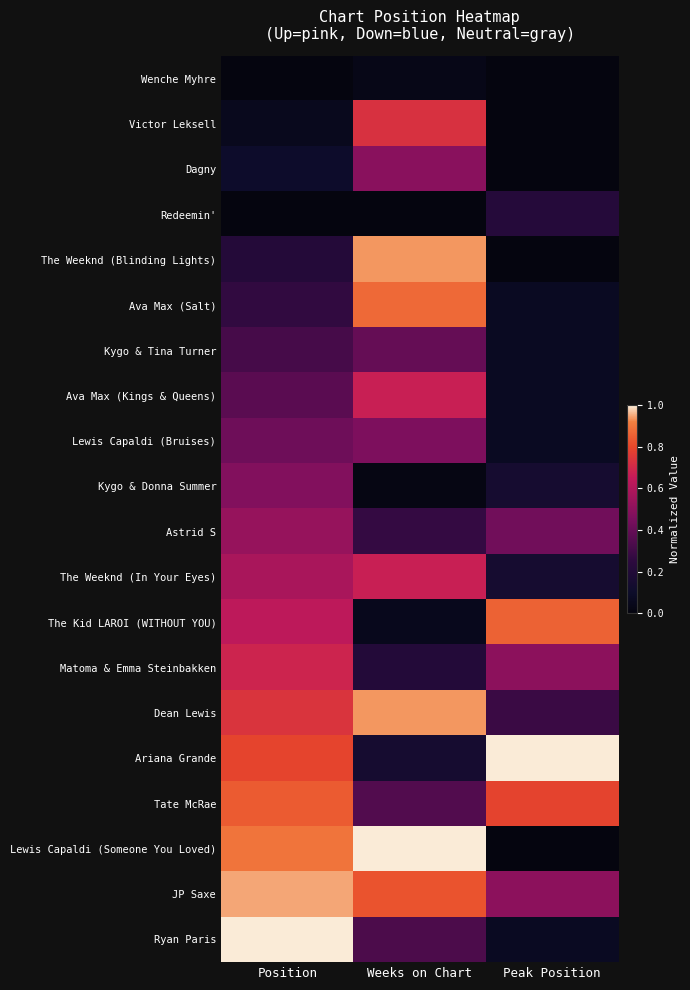

Reading left to right, extract all data points from this chart.

Wenche Myhre: Position=0.0	Weeks on Chart=0.0	Peak Position=0.0
Victor Leksell: Position=0.1	Weeks on Chart=0.7	Peak Position=0.0
Dagny: Position=0.1	Weeks on Chart=0.5	Peak Position=0.0
Redeemin': Position=0.0	Weeks on Chart=0.0	Peak Position=0.2
The Weeknd (Blinding Lights): Position=0.2	Weeks on Chart=0.9	Peak Position=0.0
Ava Max (Salt): Position=0.3	Weeks on Chart=0.9	Peak Position=0.1
Kygo & Tina Turner: Position=0.3	Weeks on Chart=0.4	Peak Position=0.1
Ava Max (Kings & Queens): Position=0.4	Weeks on Chart=0.7	Peak Position=0.1
Lewis Capaldi (Bruises): Position=0.4	Weeks on Chart=0.5	Peak Position=0.1
Kygo & Donna Summer: Position=0.5	Weeks on Chart=0.0	Peak Position=0.1
Astrid S: Position=0.5	Weeks on Chart=0.3	Peak Position=0.4
The Weeknd (In Your Eyes): Position=0.6	Weeks on Chart=0.7	Peak Position=0.1
The Kid LAROI (WITHOUT YOU): Position=0.6	Weeks on Chart=0.0	Peak Position=0.9
Matoma & Emma Steinbakken: Position=0.7	Weeks on Chart=0.2	Peak Position=0.5
Dean Lewis: Position=0.7	Weeks on Chart=0.9	Peak Position=0.3
Ariana Grande: Position=0.8	Weeks on Chart=0.1	Peak Position=1.0
Tate McRae: Position=0.8	Weeks on Chart=0.3	Peak Position=0.8
Lewis Capaldi (Someone You Loved): Position=0.9	Weeks on Chart=1.0	Peak Position=0.0
JP Saxe: Position=0.9	Weeks on Chart=0.8	Peak Position=0.5
Ryan Paris: Position=1.0	Weeks on Chart=0.3	Peak Position=0.1